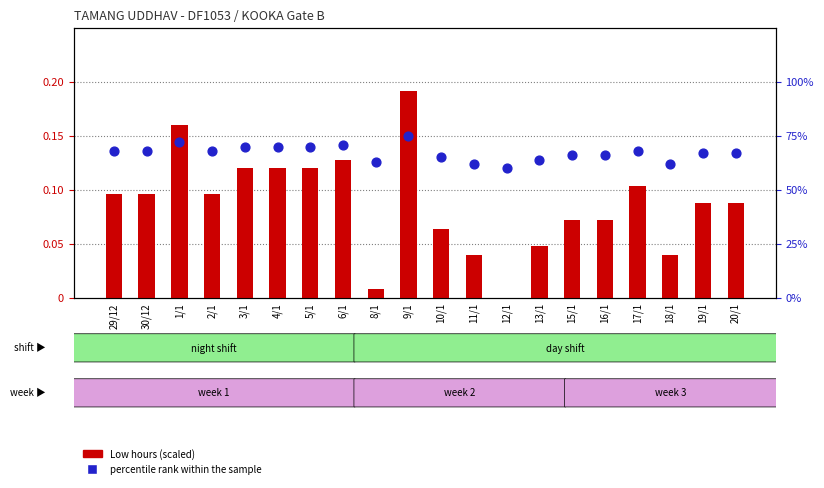

Which series has the widest spread of Y values?

percentile rank within the sample